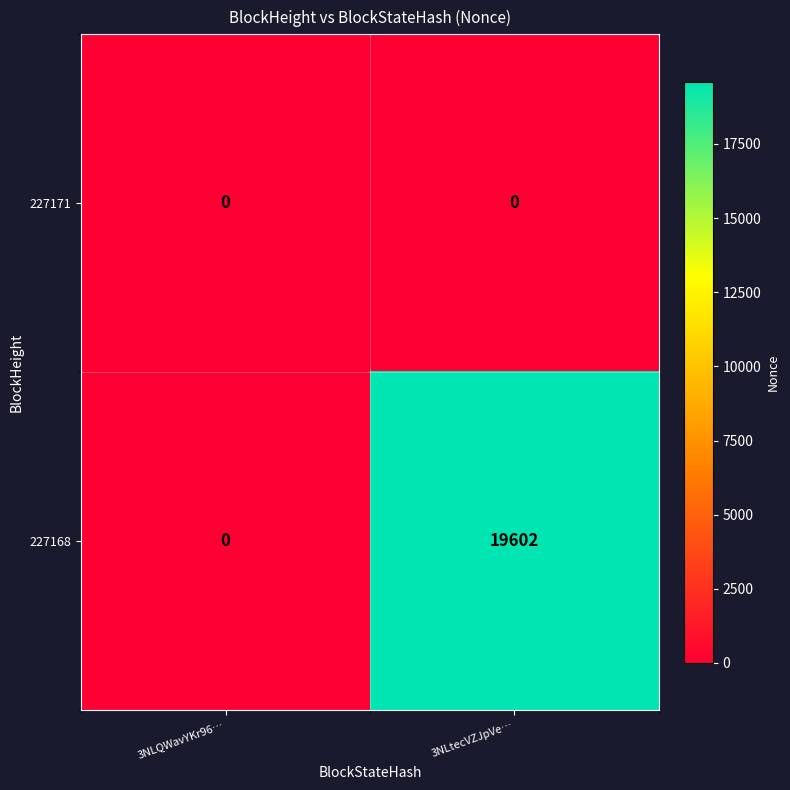

Reading left to right, extract all data points from this chart.

227171: 3NLQWavYKr96…=0	3NLtecVZJpVe…=0
227168: 3NLQWavYKr96…=0	3NLtecVZJpVe…=19602